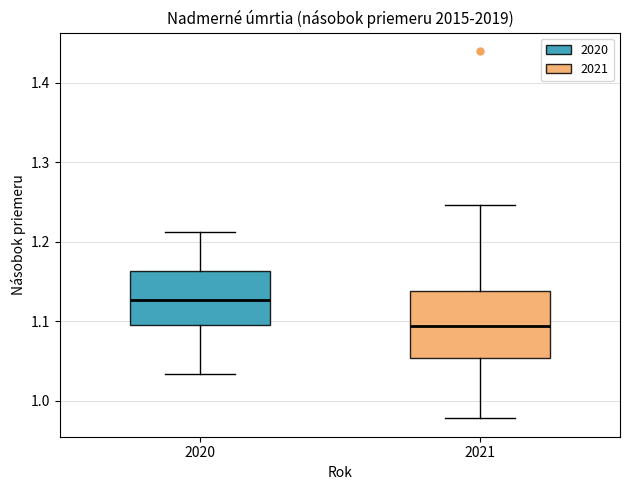

Which box's median line is the highest?

2020